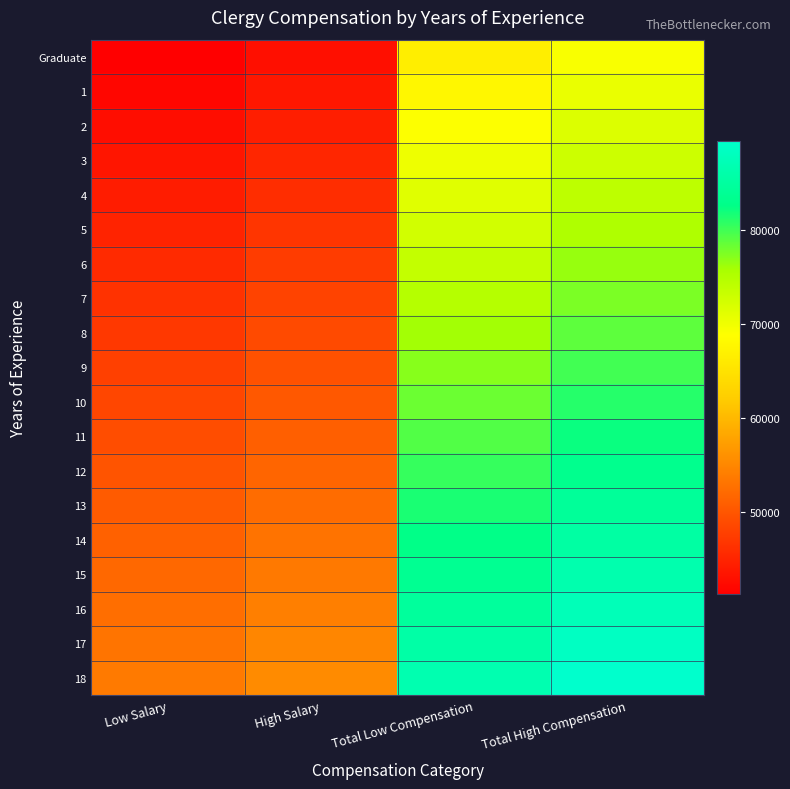

At which category is the sum across all series the highest?

Total High Compensation